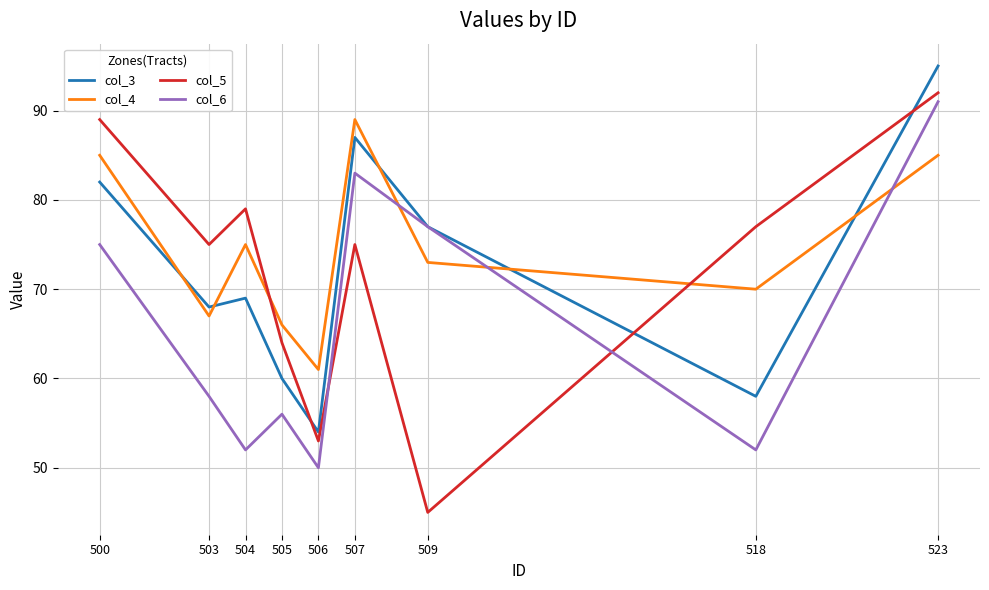

Does the chart display data point markers on the line(s)?

No